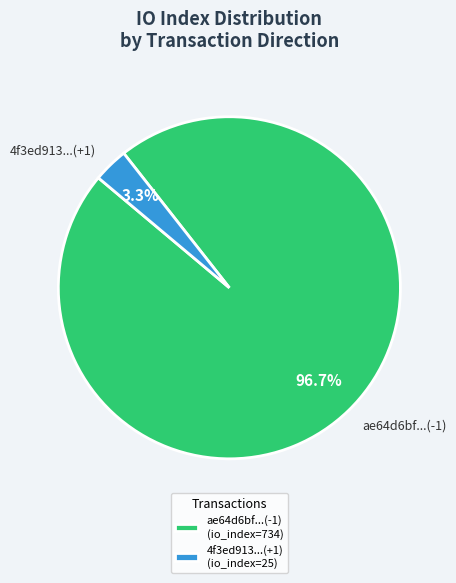

Is the sum of ae64d6bf...(-1) and 4f3ed913...(+1) greater than half?

Yes